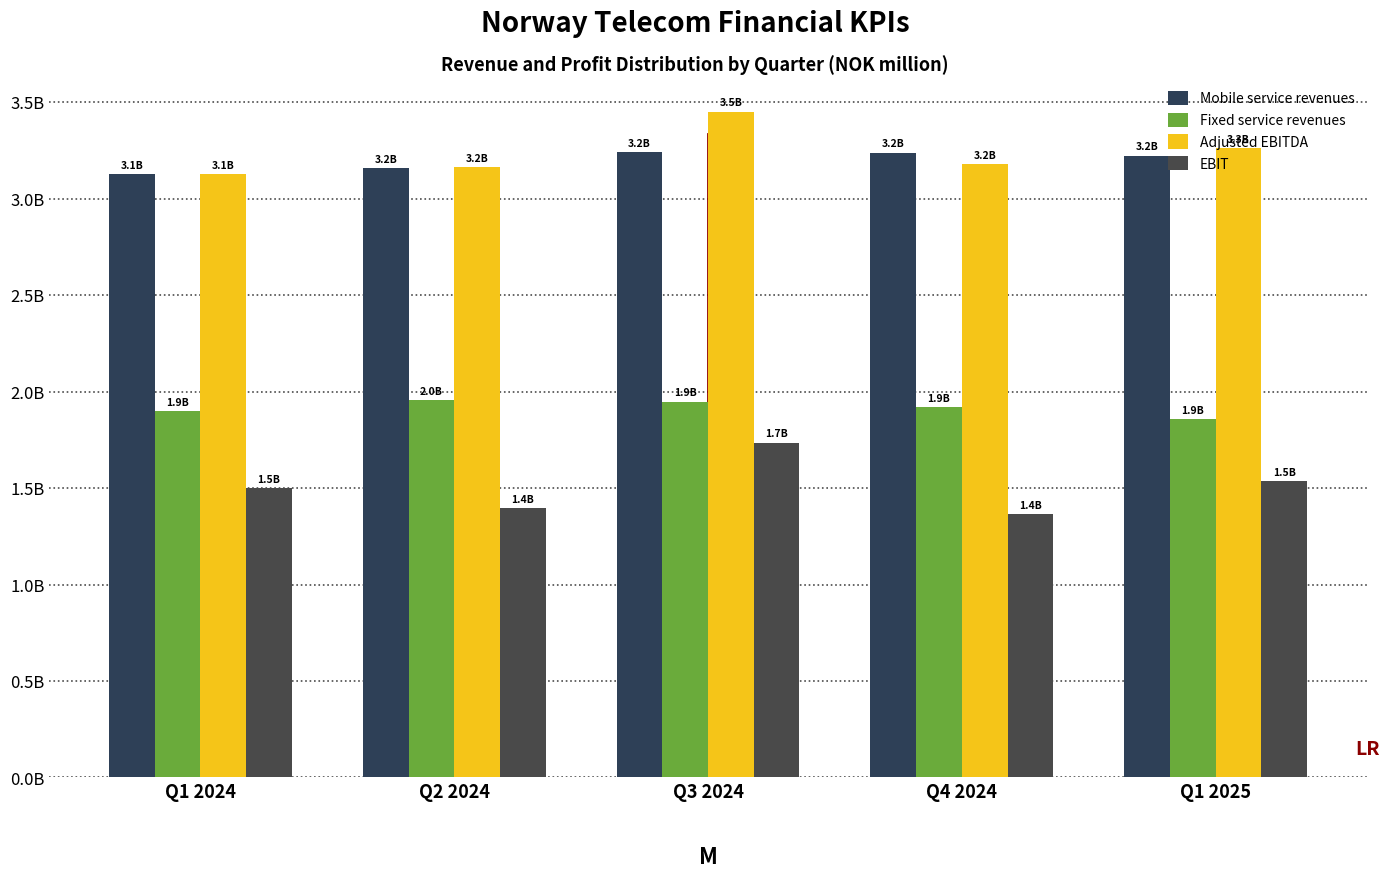

Does the chart contain stacked bars?

No